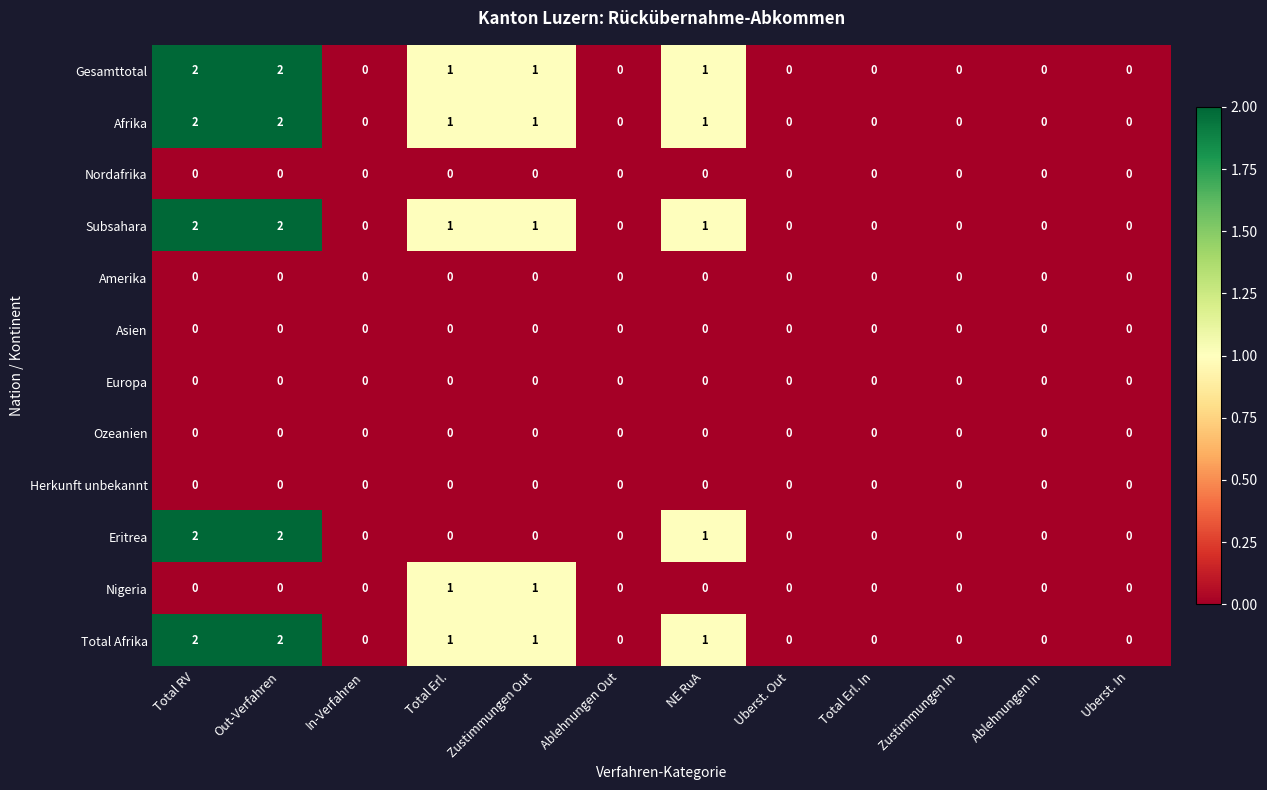

What is the total value across all series at Total Erl.?

5